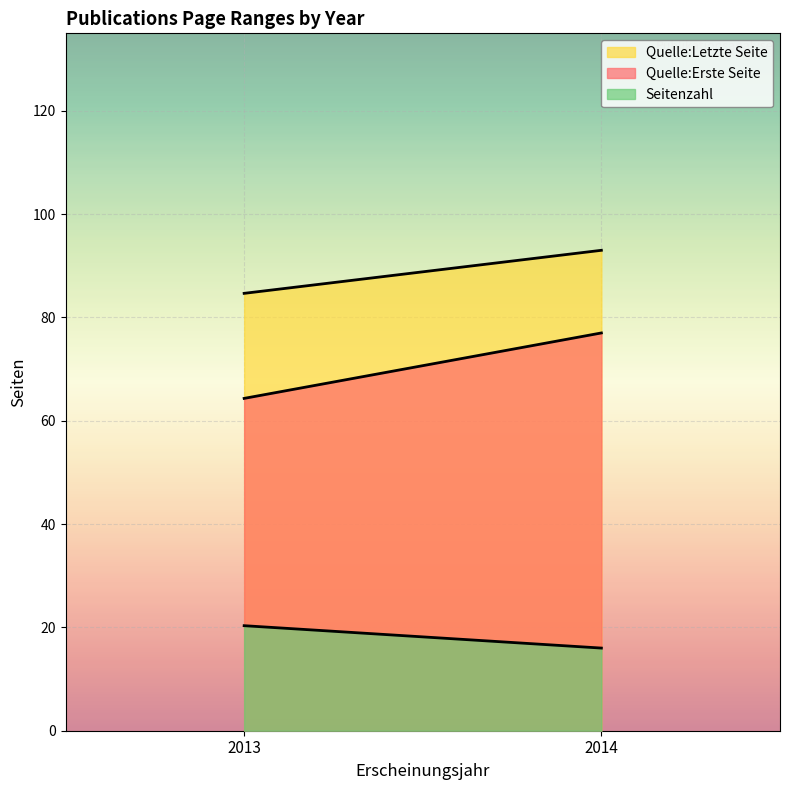

What is the difference between the highest and lowest values at 2014?

77.0